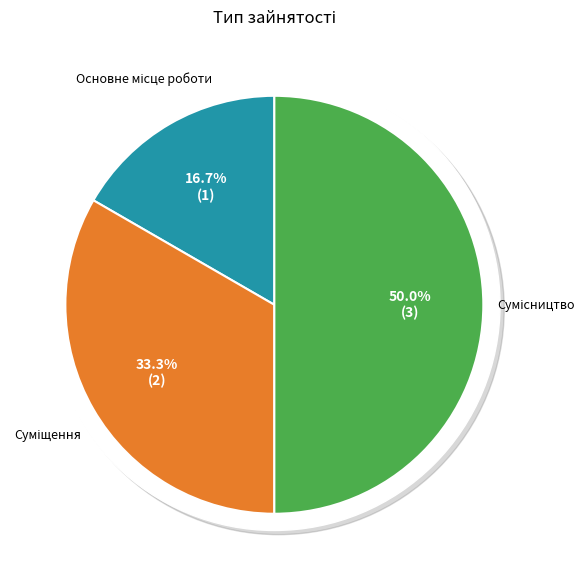

To the nearest percent, what portion does Сумісництво represent?

50%